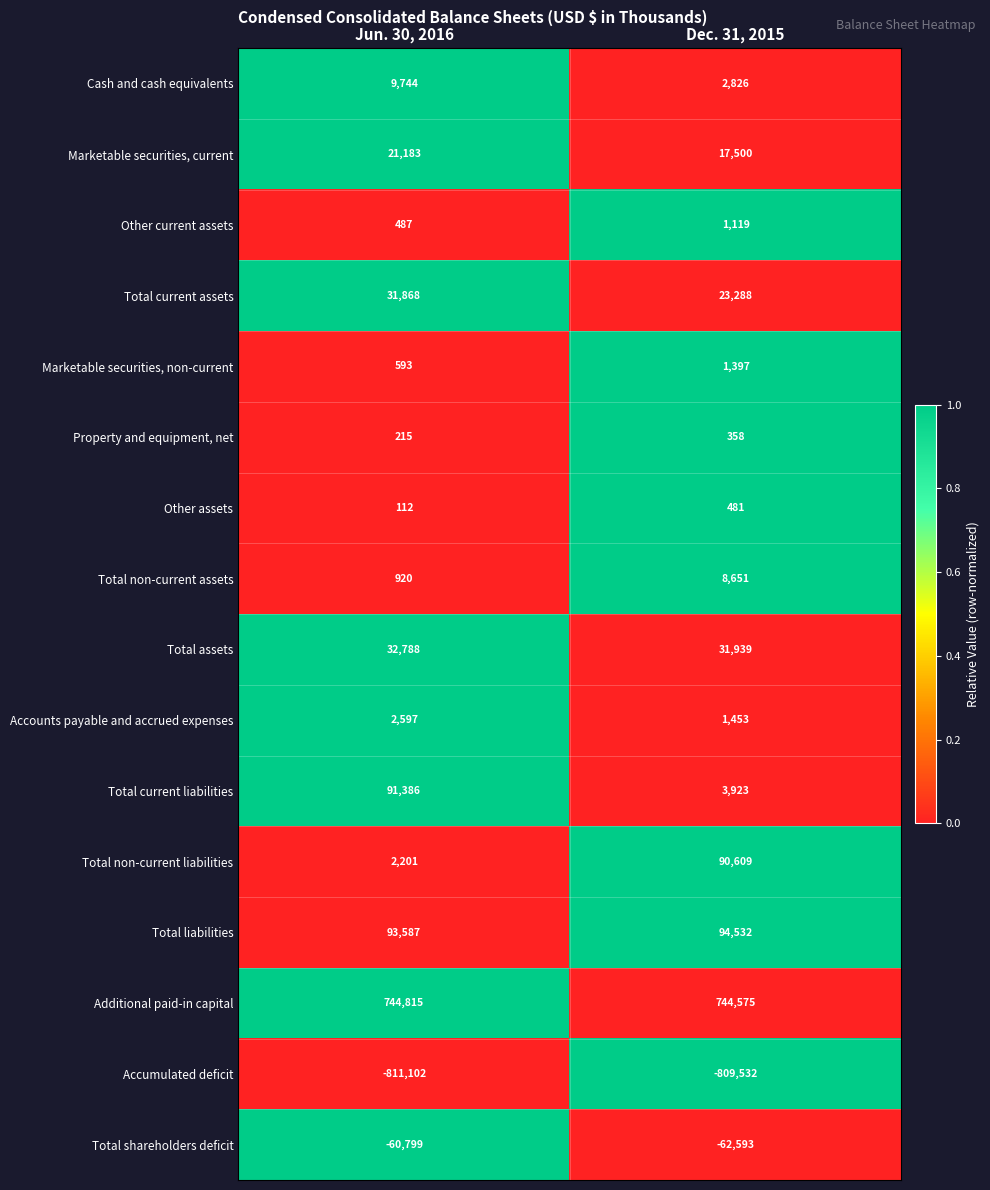

Which series has the widest spread of values?

Total non-current liabilities